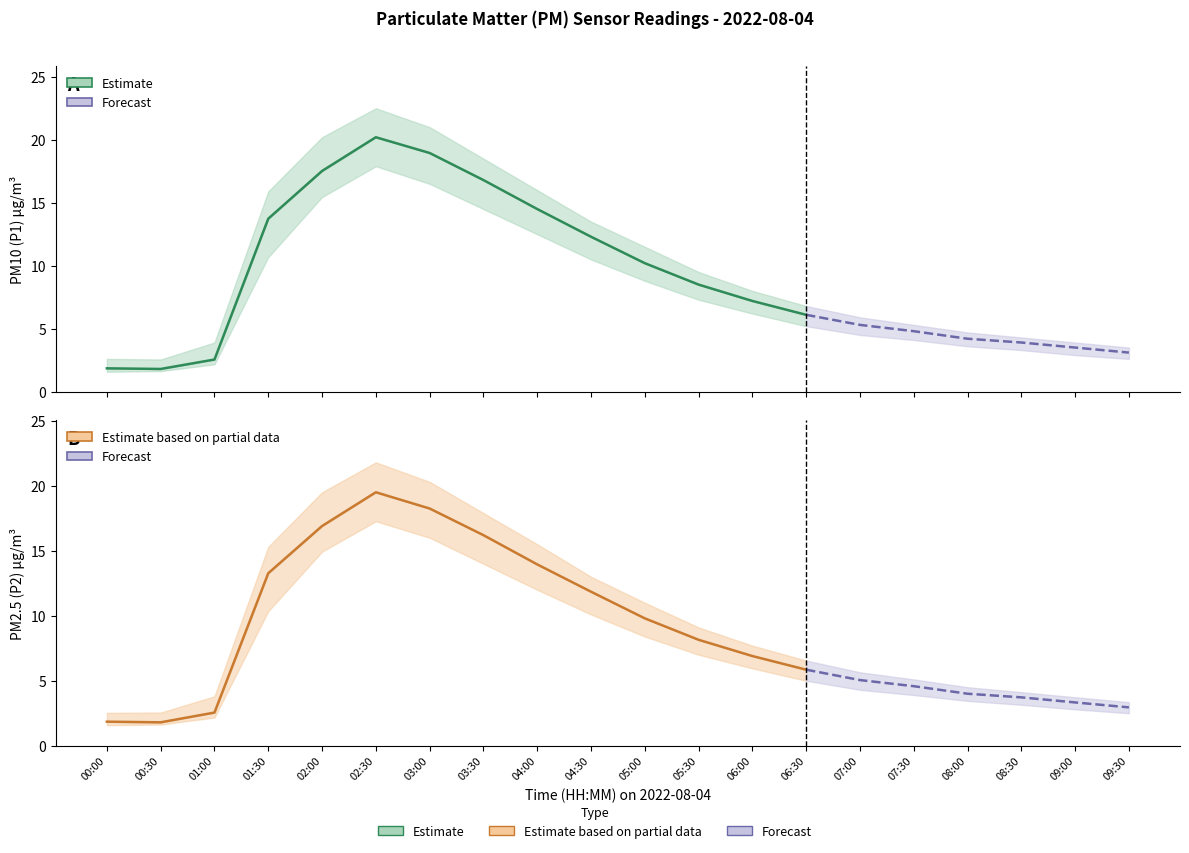

True or false: P1_upper has a value of 7.4 at 07:30.

False